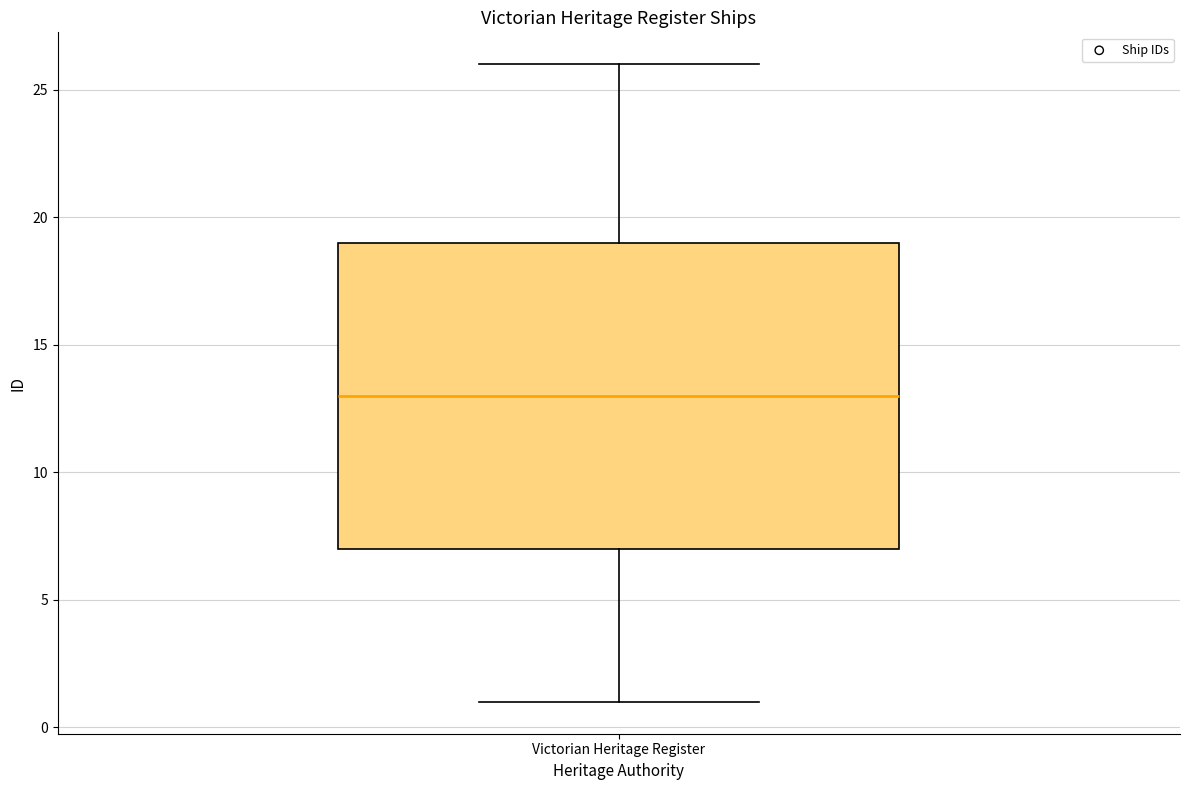

Transcribe this box plot: give where the median line is, the range the box spans, and where the two whiskers end, as read against the y-axis. The values are not printed on the chart, so give them approximately, as read against the axis.

median 13, box 7 to 19, whiskers 1 to 26